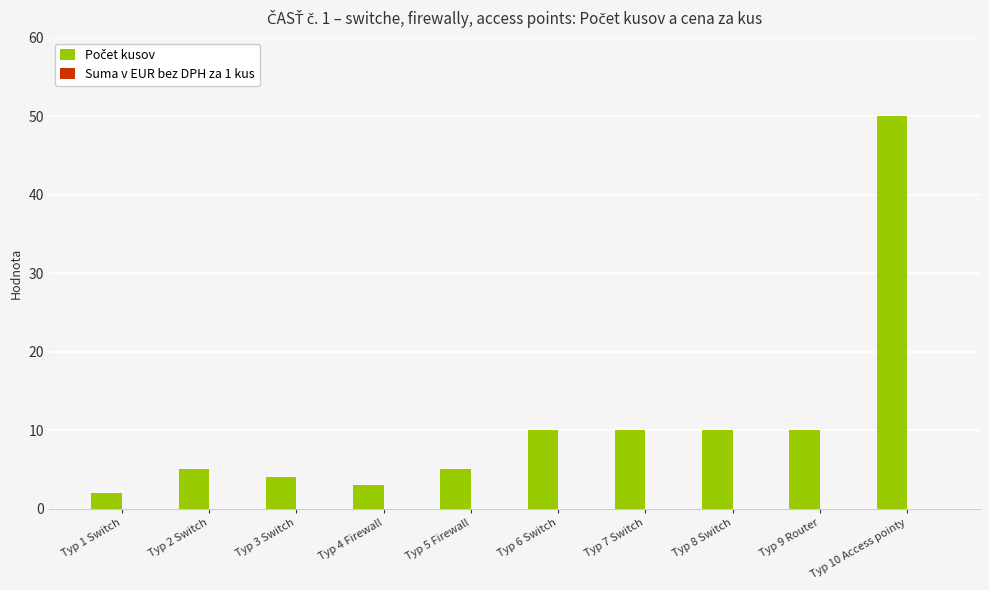

What position from the right is Typ 3 Switch?

8